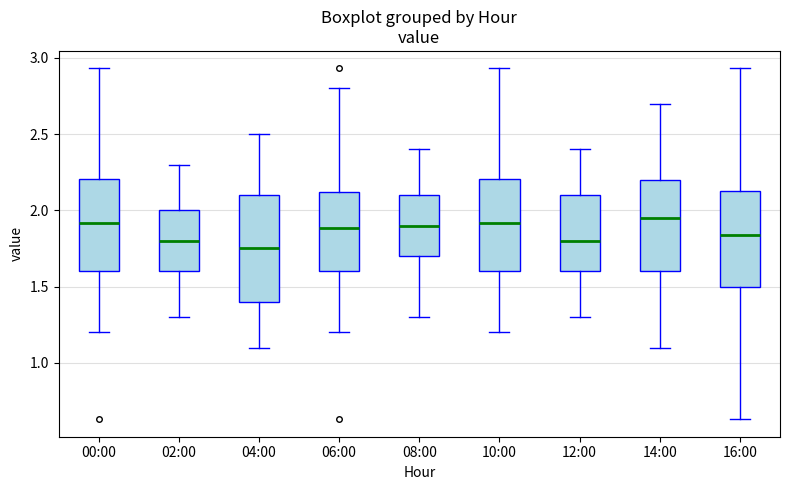

Reading left to right, read every box against the y-axis: the position of its median line, the range the box covers, and the ends of its whiskers. The values are not printed on the chart, so give them approximately, as read against the axis.

00:00: median 1.90, box 1.60 to 2.20, whiskers 1.20 to 2.95
02:00: median 1.80, box 1.60 to 2.00, whiskers 1.30 to 2.30
04:00: median 1.75, box 1.40 to 2.10, whiskers 1.10 to 2.50
06:00: median 1.90, box 1.60 to 2.10, whiskers 1.20 to 2.80
08:00: median 1.90, box 1.70 to 2.10, whiskers 1.30 to 2.40
10:00: median 1.90, box 1.60 to 2.20, whiskers 1.20 to 2.95
12:00: median 1.80, box 1.60 to 2.10, whiskers 1.30 to 2.40
14:00: median 1.95, box 1.60 to 2.20, whiskers 1.10 to 2.70
16:00: median 1.85, box 1.50 to 2.15, whiskers 0.65 to 2.95